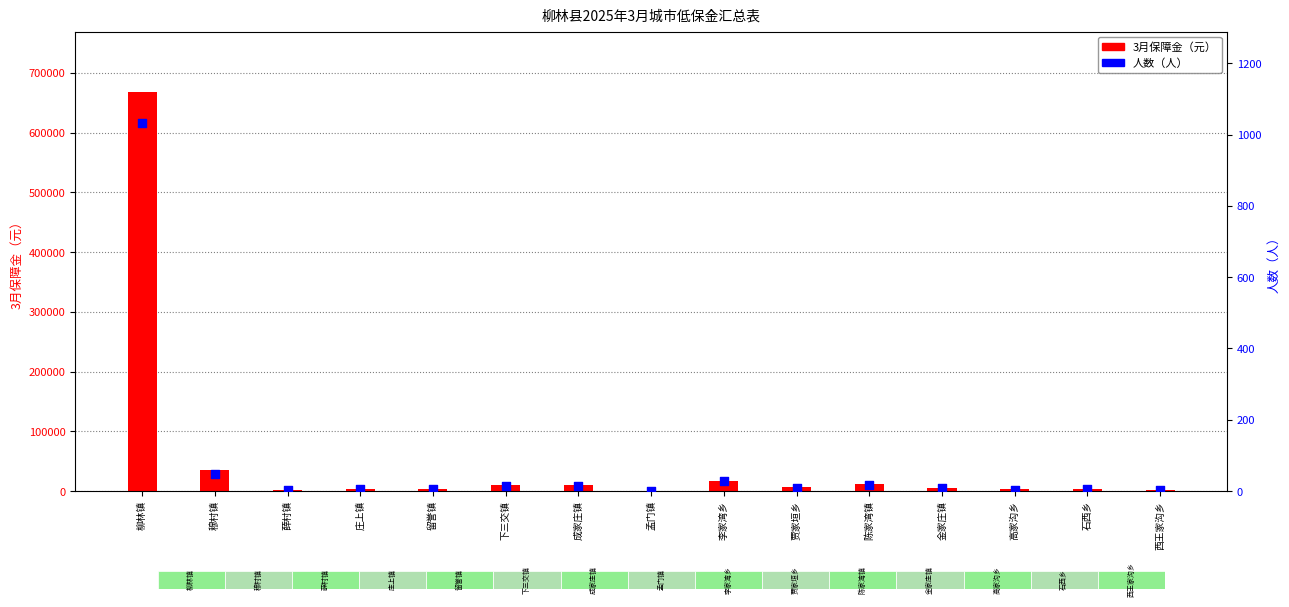

What are all the series names shown in the legend?

3月保障金（元）, 人数（人）